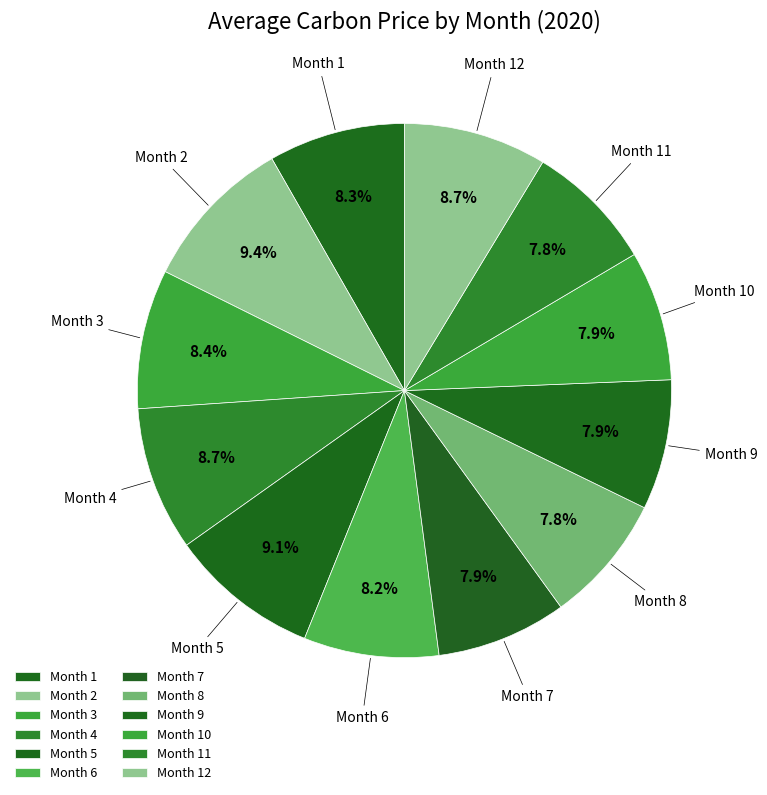

How many segments does this pie chart have?

12